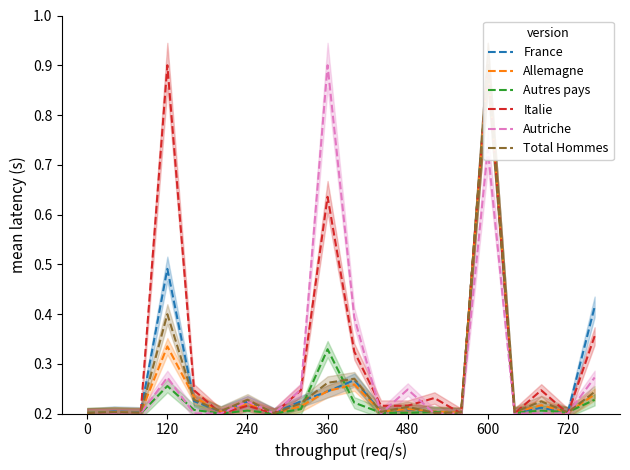

How many distinct data groups are displayed?

6